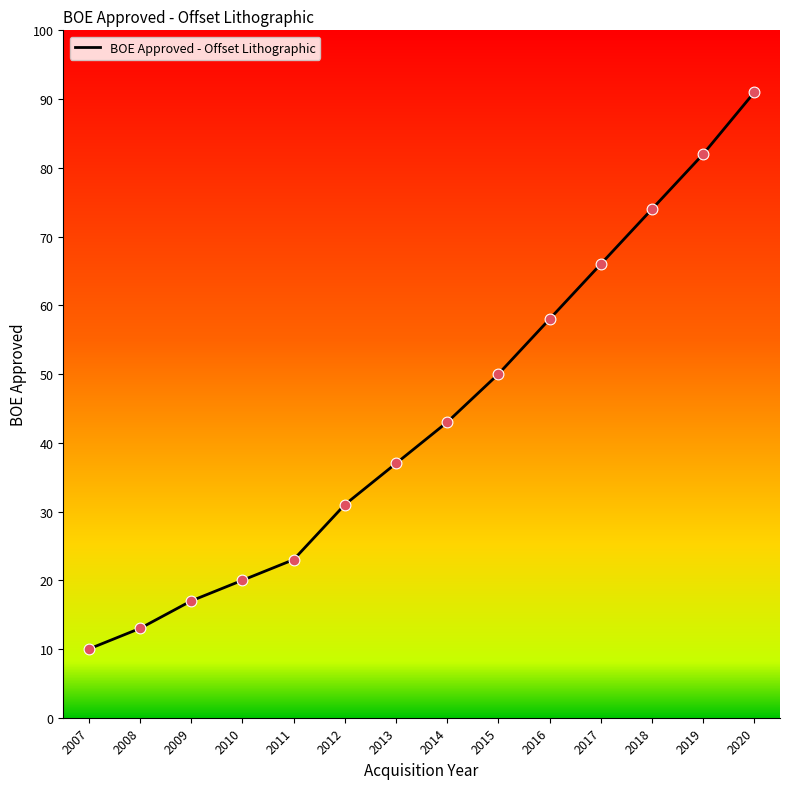

Approximately how many times larger is the value at 2008 compared to 2015?

0.3